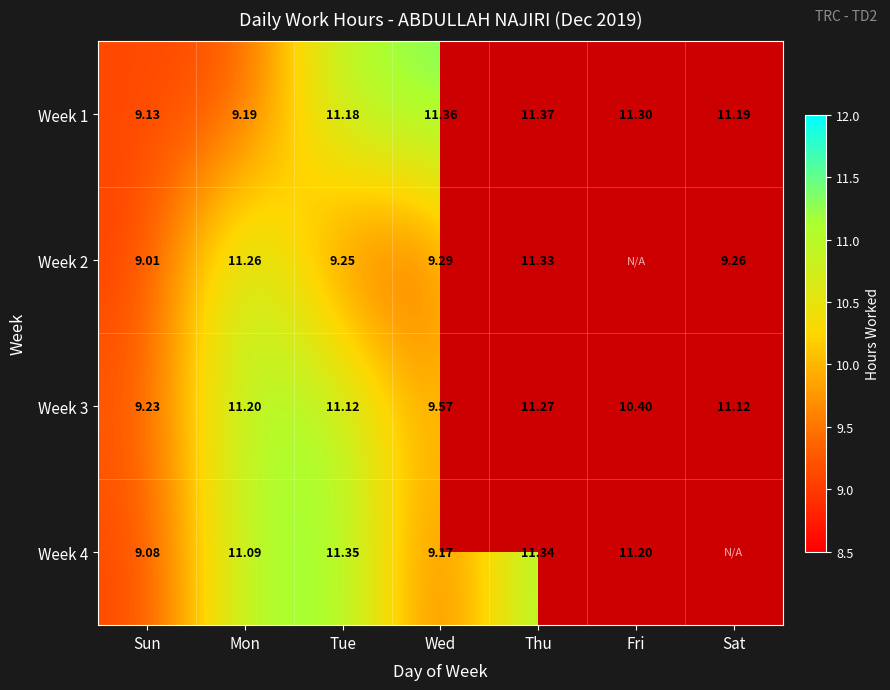

Is the value of Week 1 at Sun greater than the value of Week 4 at Sun?

Yes